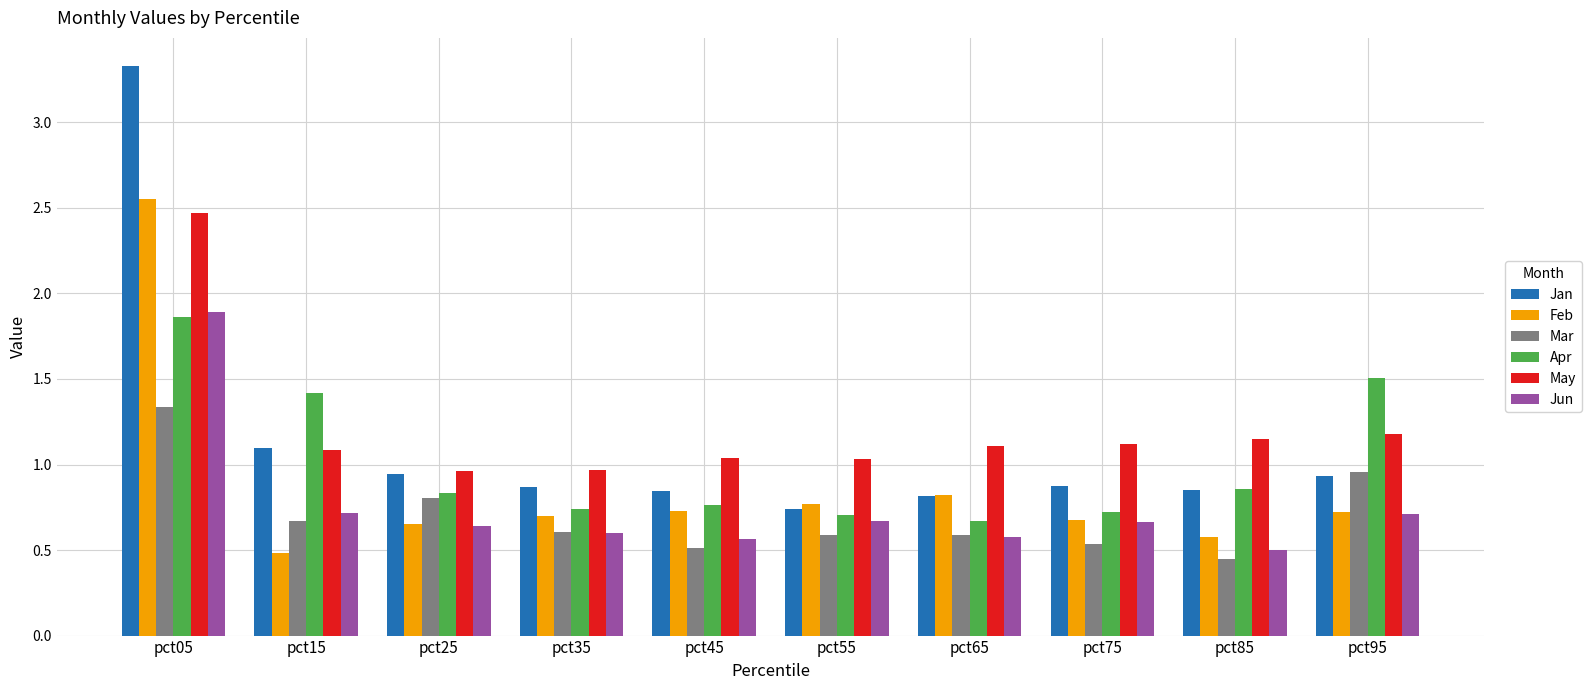

How many bars are there in total?

60